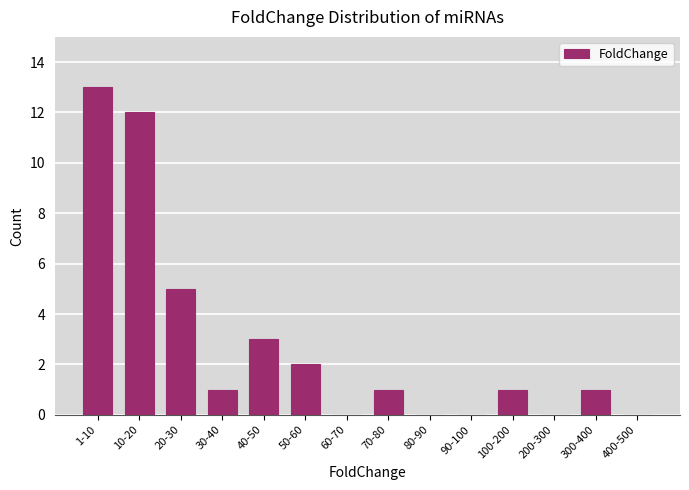

Reading left to right, transcribe all the data shown in this chart.

1-10=13	10-20=12	20-30=5	30-40=1	40-50=3	50-60=2	60-70=0	70-80=1	80-90=0	90-100=0	100-200=1	200-300=0	300-400=1	400-500=0